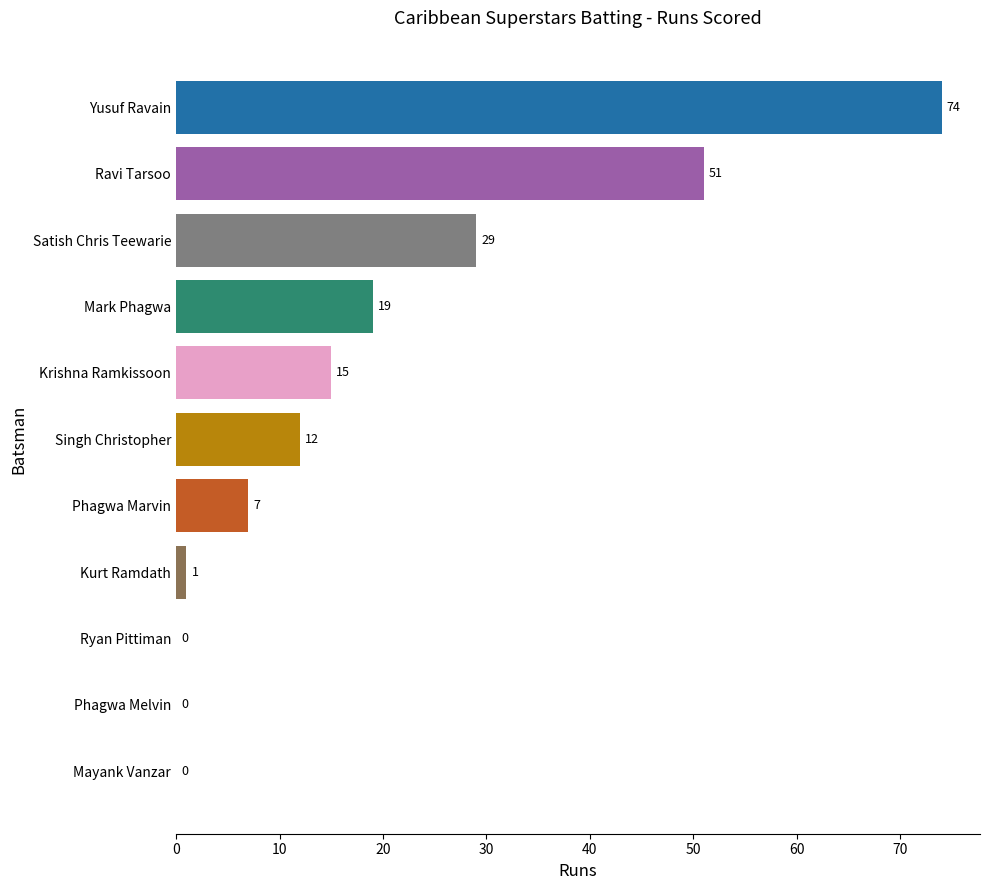

At which label is the value closest to 37?

Satish Chris Teewarie